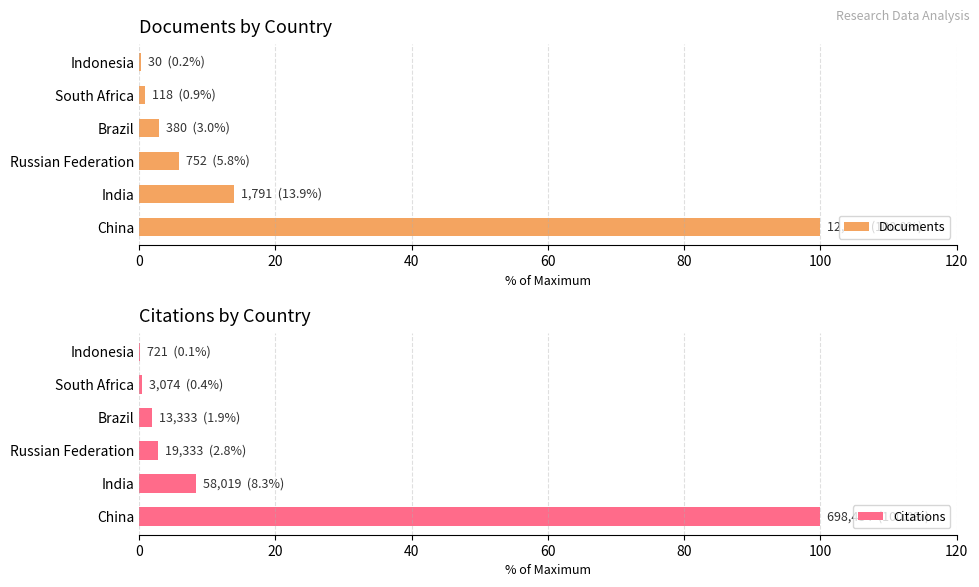

Which series has the largest total across all categories?

Documents